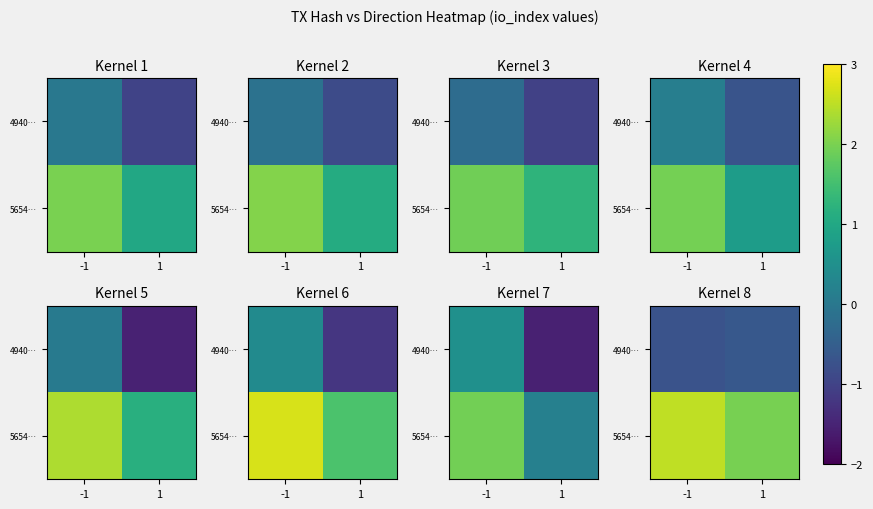

What is the approximate value of 5654… at 1?

2.0